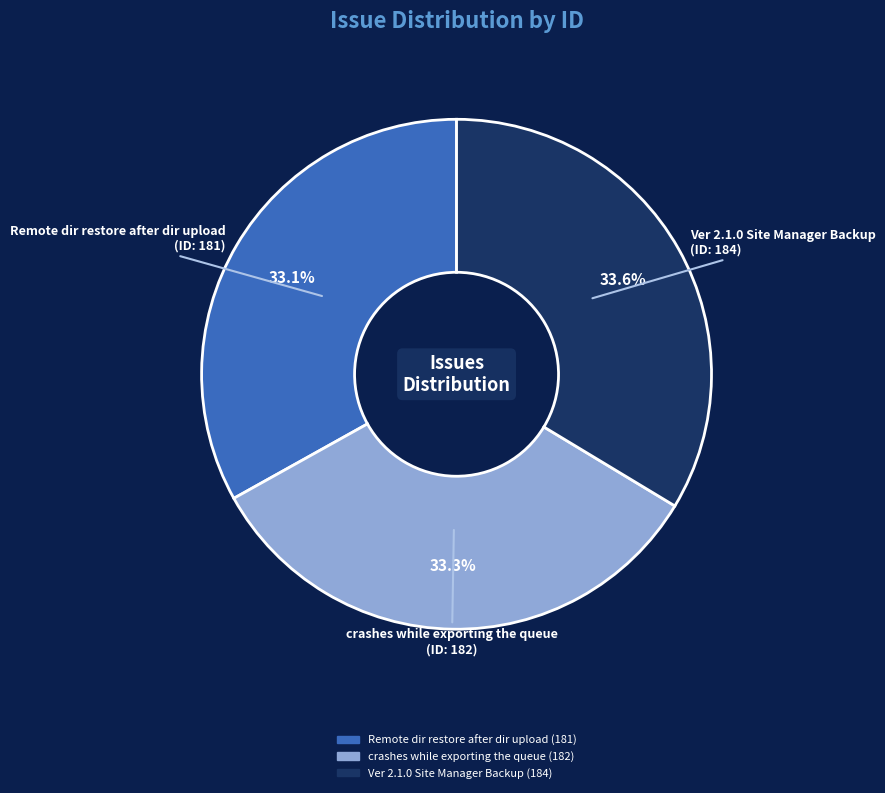

Is there a majority slice in this chart?

No